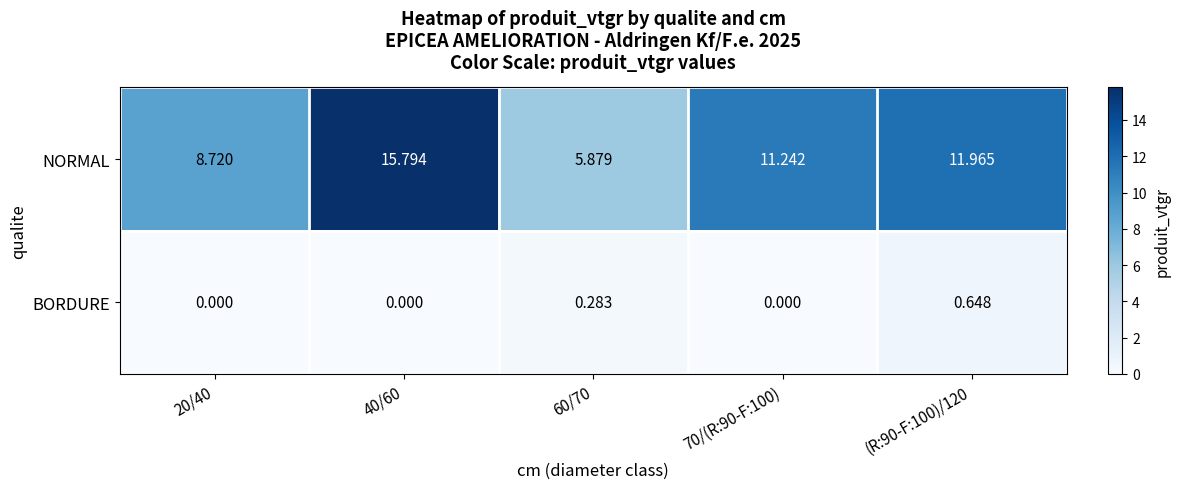

Is the value of NORMAL at 60/70 greater than the value of BORDURE at 20/40?

Yes